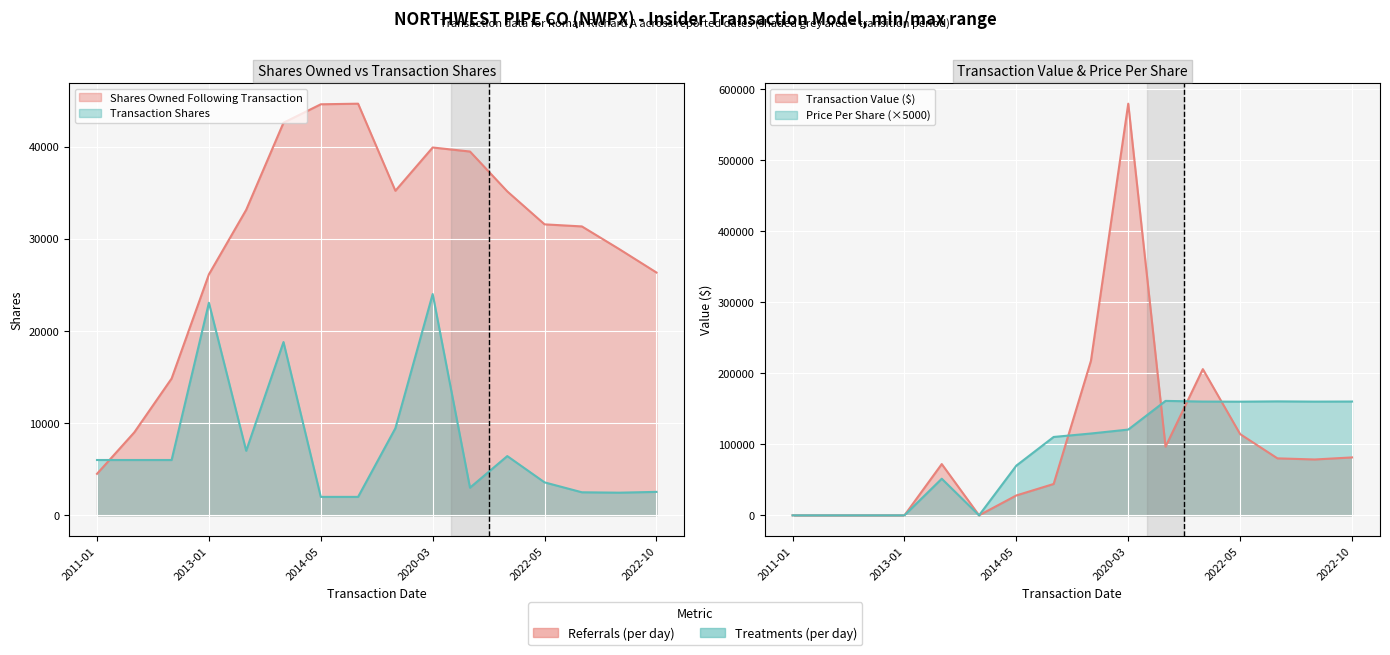

What is the approximate value of sharesOwnedFollowingTransaction at 5?

42580.0